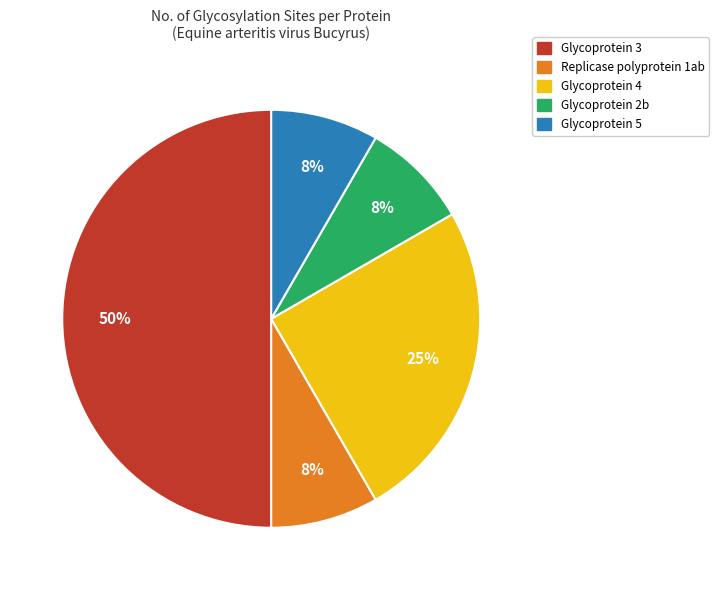

Count the number of slices in the pie.

5